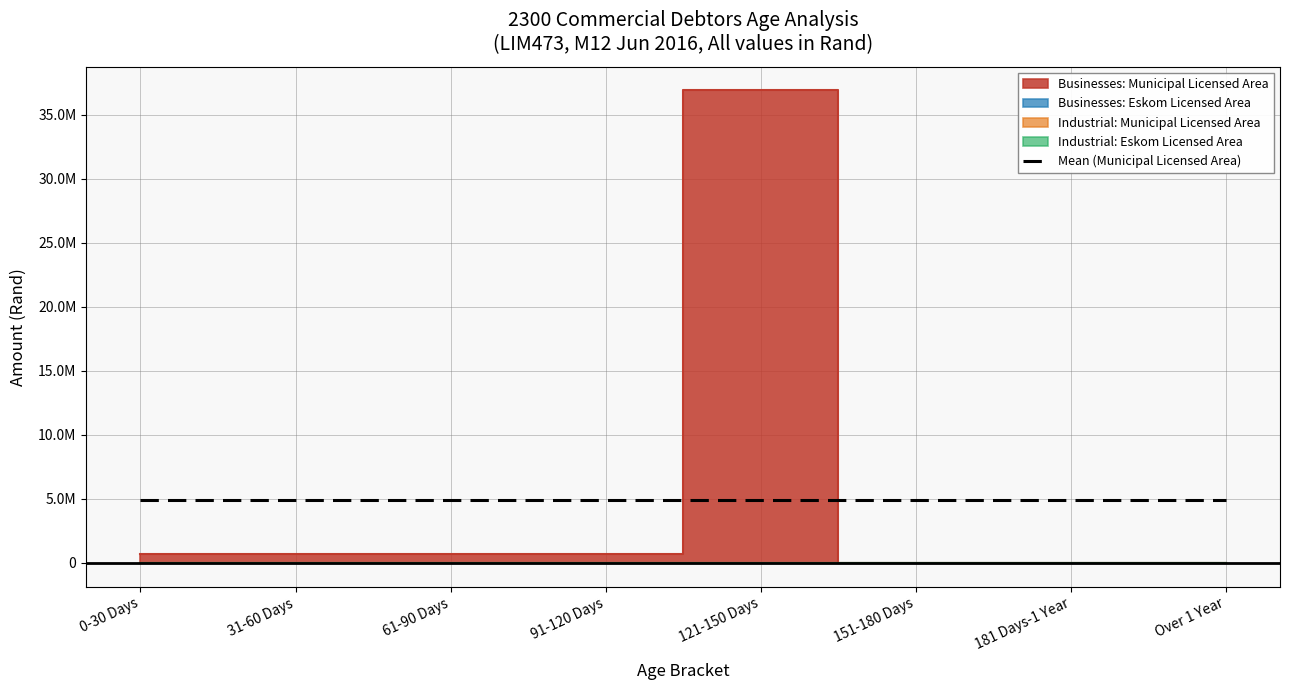

List the series in order of their peak value, lowest first.

Businesses: Eskom Licensed Area, Industrial: Municipal Licensed Area, Industrial: Eskom Licensed Area, Businesses: Municipal Licensed Area